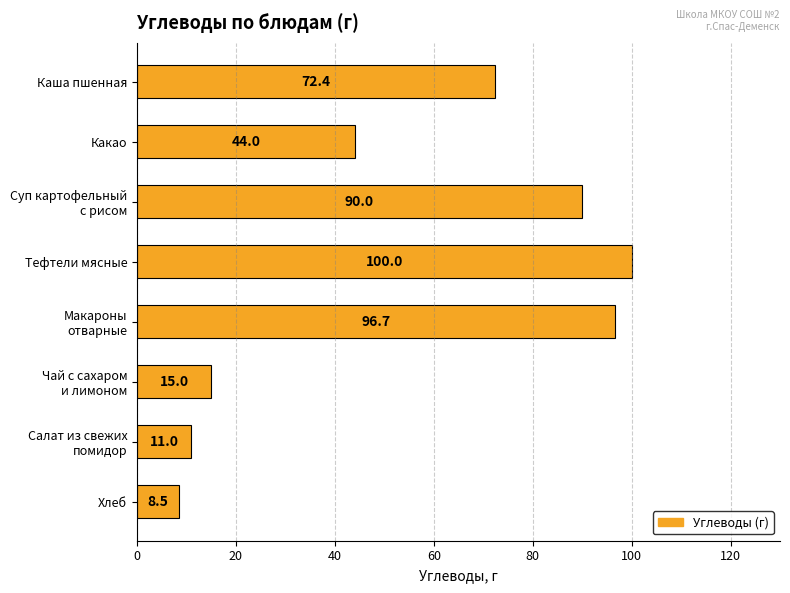

Rank the categories by value from lowest to highest.

Хлеб, Салат из свежих
помидор, Чай с сахаром
и лимоном, Какао, Каша пшенная, Суп картофельный
с рисом, Макароны
отварные, Тефтели мясные